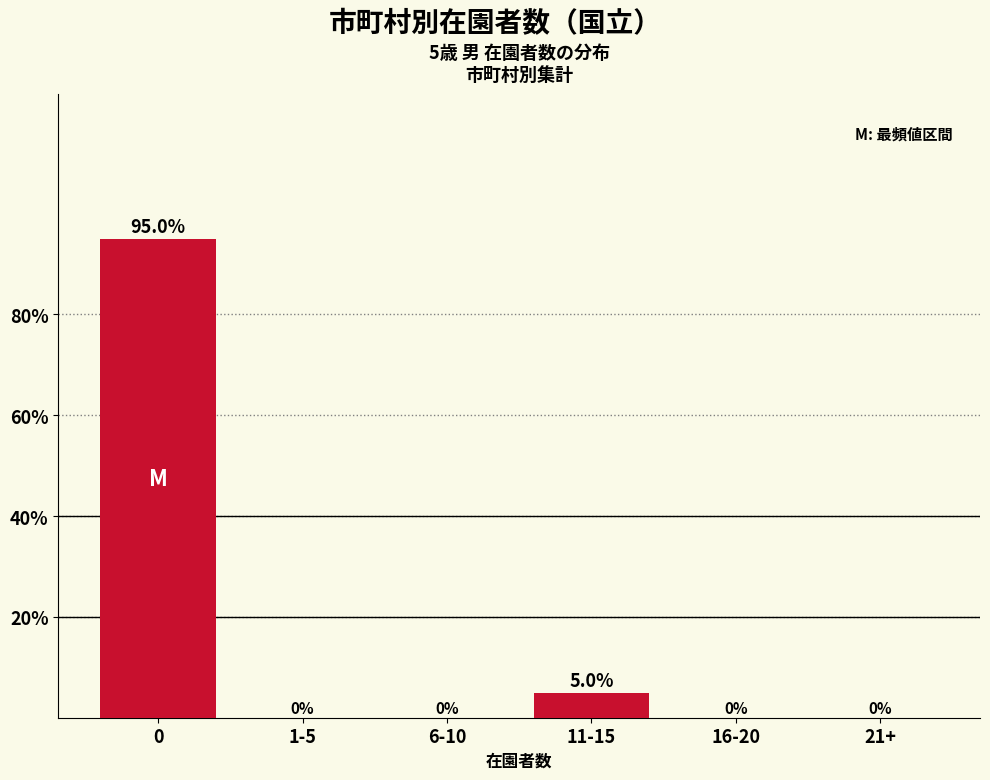

Reading right to left, list all the values displayed in this chart.

21+=0	16-20=0	11-15=5	6-10=0	1-5=0	0=95